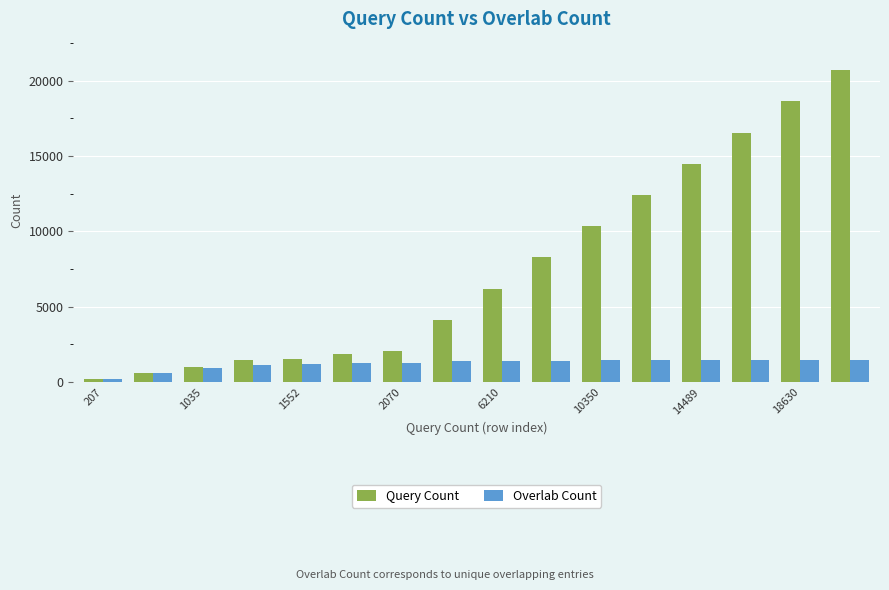

How many values in the Query Count series are below 6210?

8